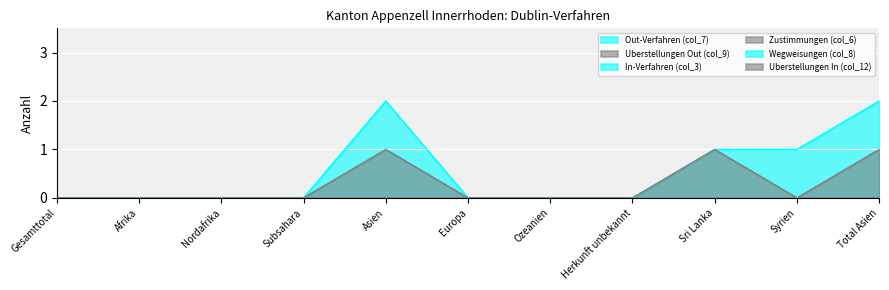

Reading right to left, extract all data points from this chart.

Out-Verfahren (col_7): Total Asien=2	Syrien=1	Sri Lanka=1	Herkunft unbekannt=0	Ozeanien=0	Europa=0	Asien=2	Subsahara=0	Nordafrika=0	Afrika=0	Gesamttotal=0
Uberstellungen Out (col_9): Total Asien=1	Syrien=0	Sri Lanka=0	Herkunft unbekannt=0	Ozeanien=0	Europa=0	Asien=1	Subsahara=0	Nordafrika=0	Afrika=0	Gesamttotal=0
Zustimmungen (col_6): Total Asien=0	Syrien=0	Sri Lanka=1	Herkunft unbekannt=0	Ozeanien=0	Europa=0	Asien=0	Subsahara=0	Nordafrika=0	Afrika=0	Gesamttotal=0